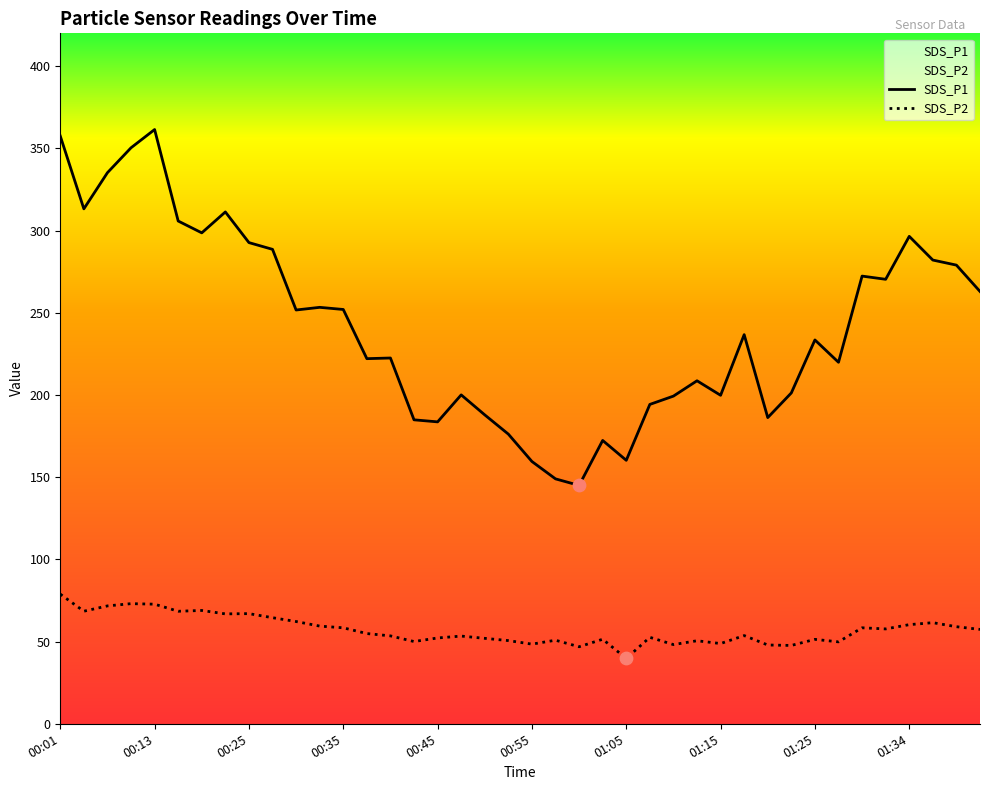

At how many categories does at least one series exceed 221?

23